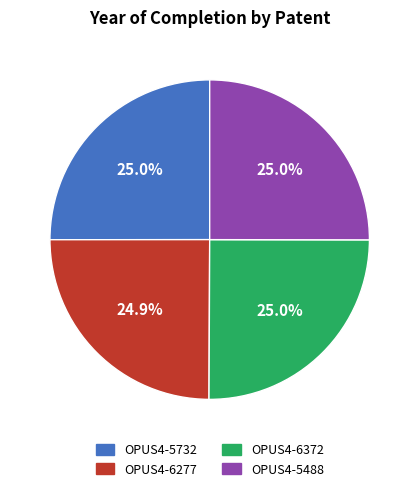

Approximately how many times larger is the value at OPUS4-6372 compared to OPUS4-5488?

1.0